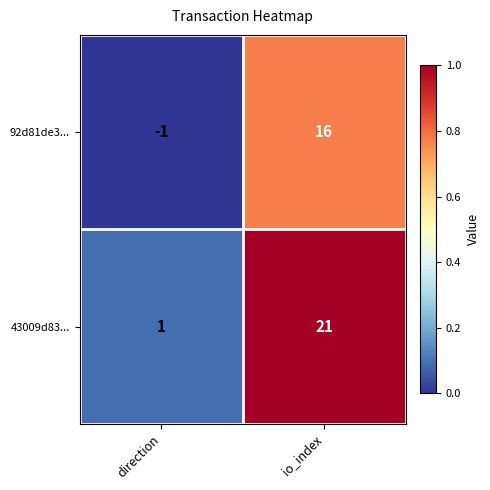

Reading left to right, list all the values displayed in this chart.

92d81de3...: -1	16
43009d83...: 1	21